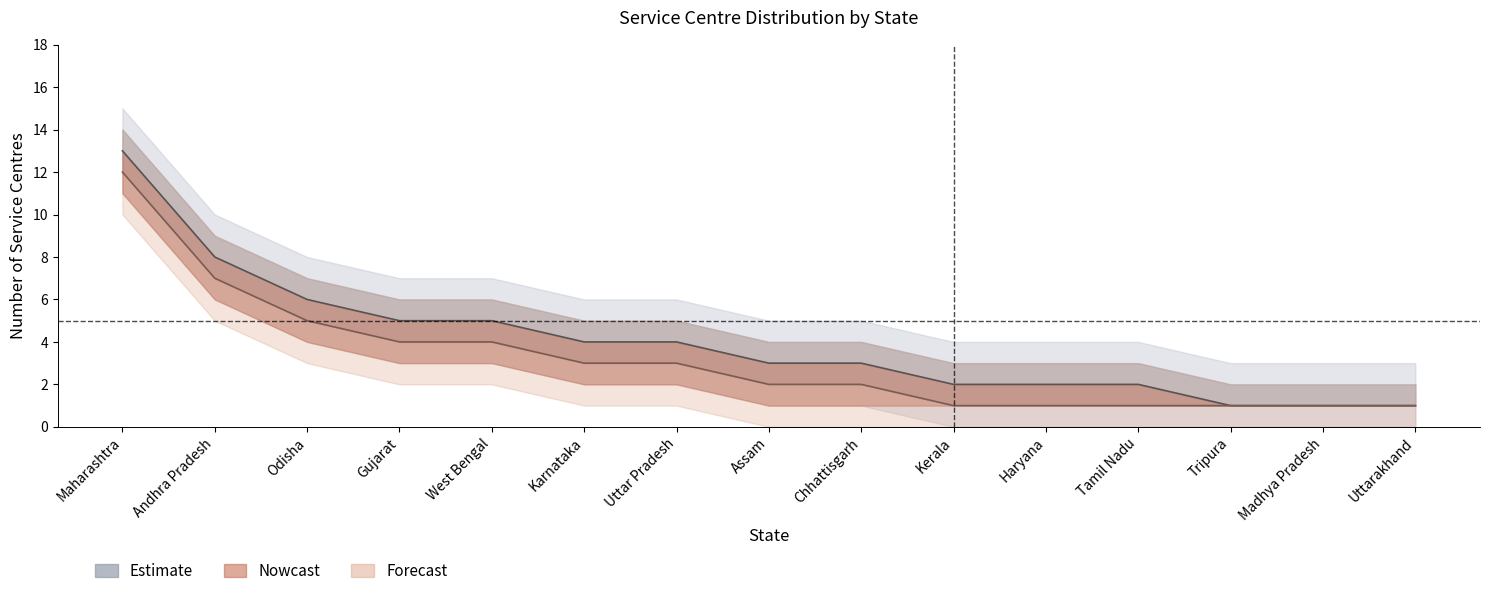

True or false: the data has more than 0 interior local peaks.

False